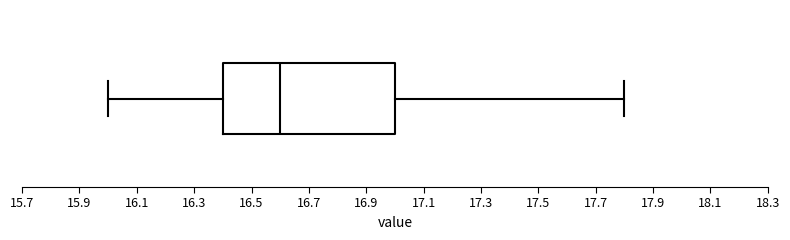

Read this box plot against the x-axis: the position of the median line, the range covered by the box, and the ends of both whiskers. The values are not printed on the chart, so give them approximately, as read against the axis.

median 16.6, box 16.4 to 17.0, whiskers 16.0 to 17.8